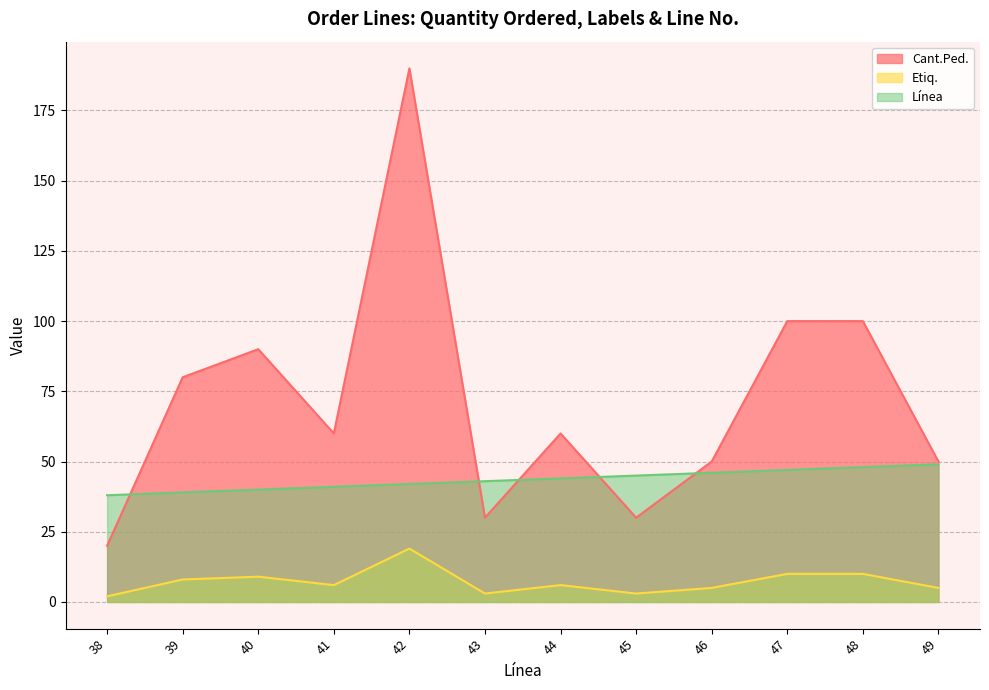

True or false: Línea and Etiq. cross at least once.

False